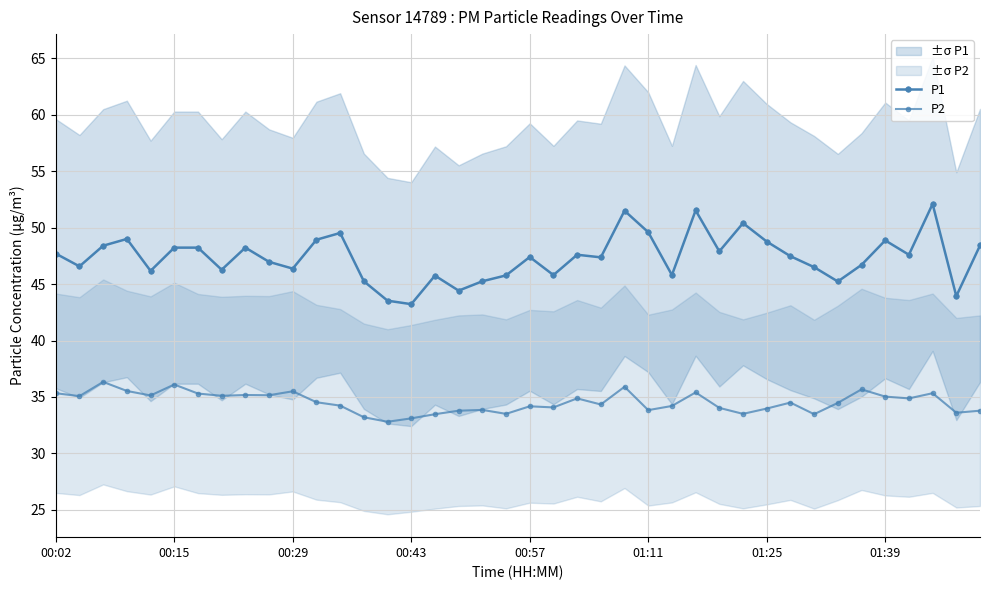

At how many categories does at least one series exceed 47?

22